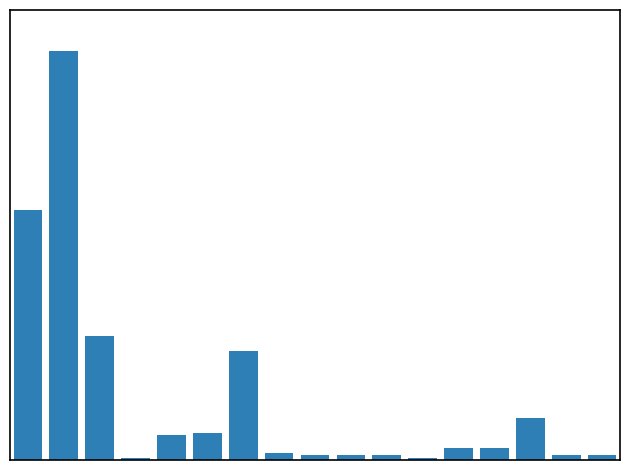

Does the chart contain any negative values?

No